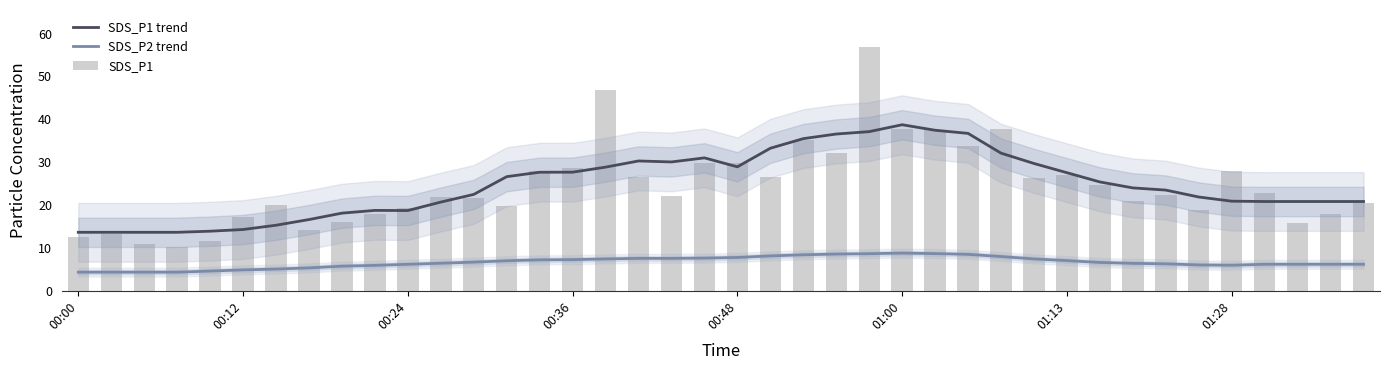

What is the minimum value for SDS_P1 trend?

13.6